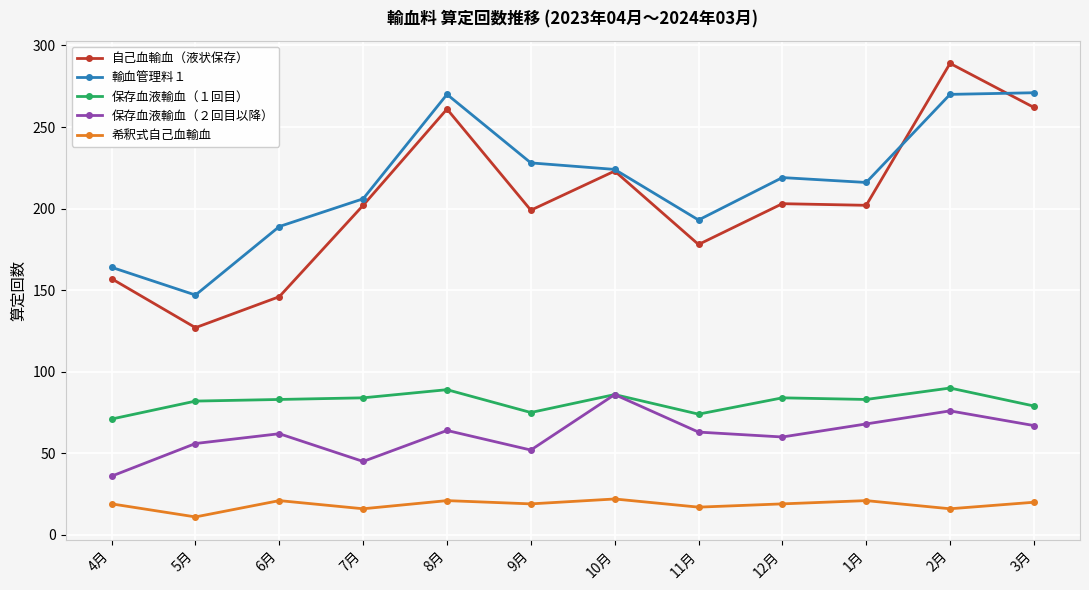

What is the minimum value shown in the chart?

11